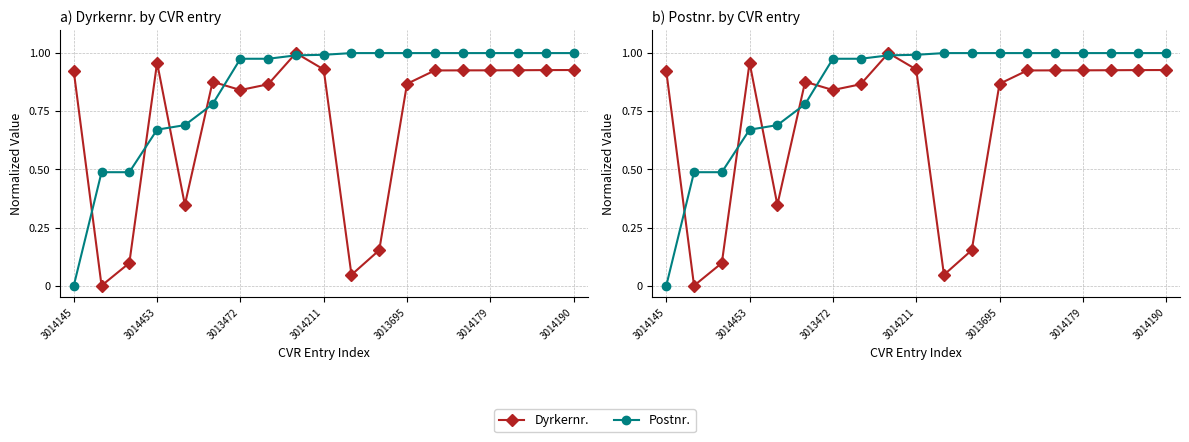

How many data points does each series have?

19